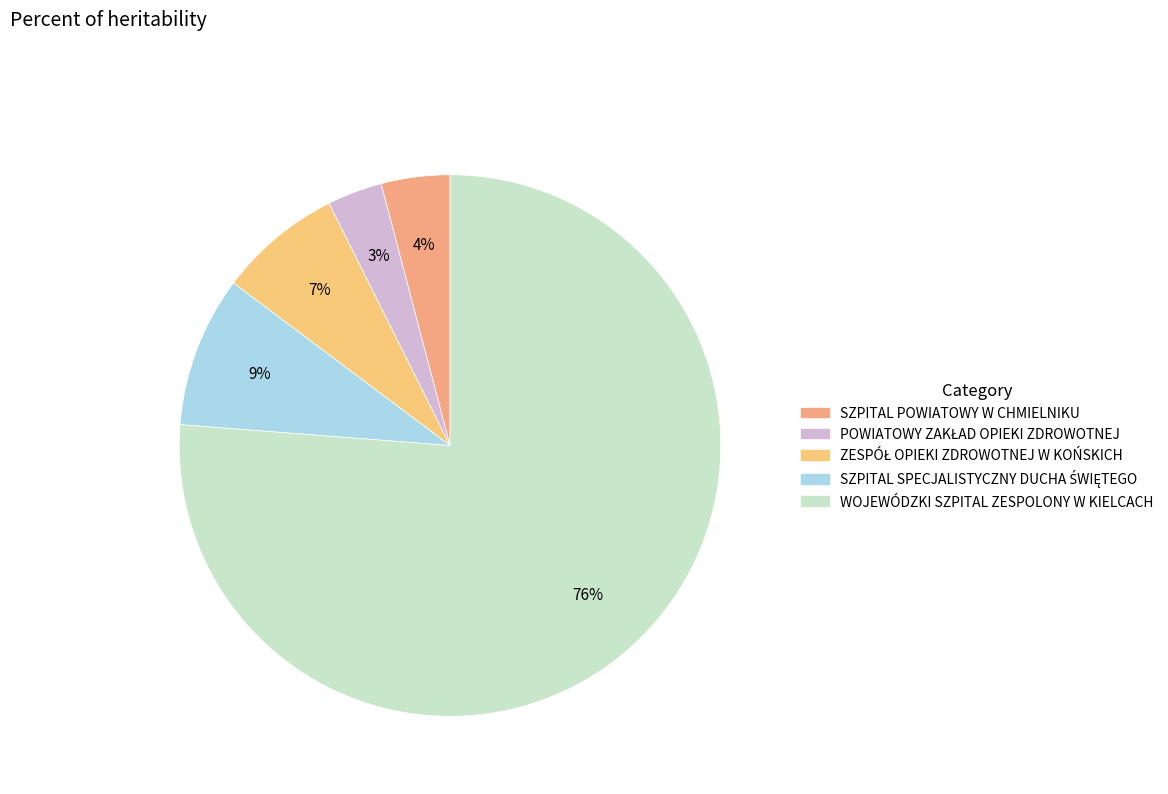

How many segments does this pie chart have?

5